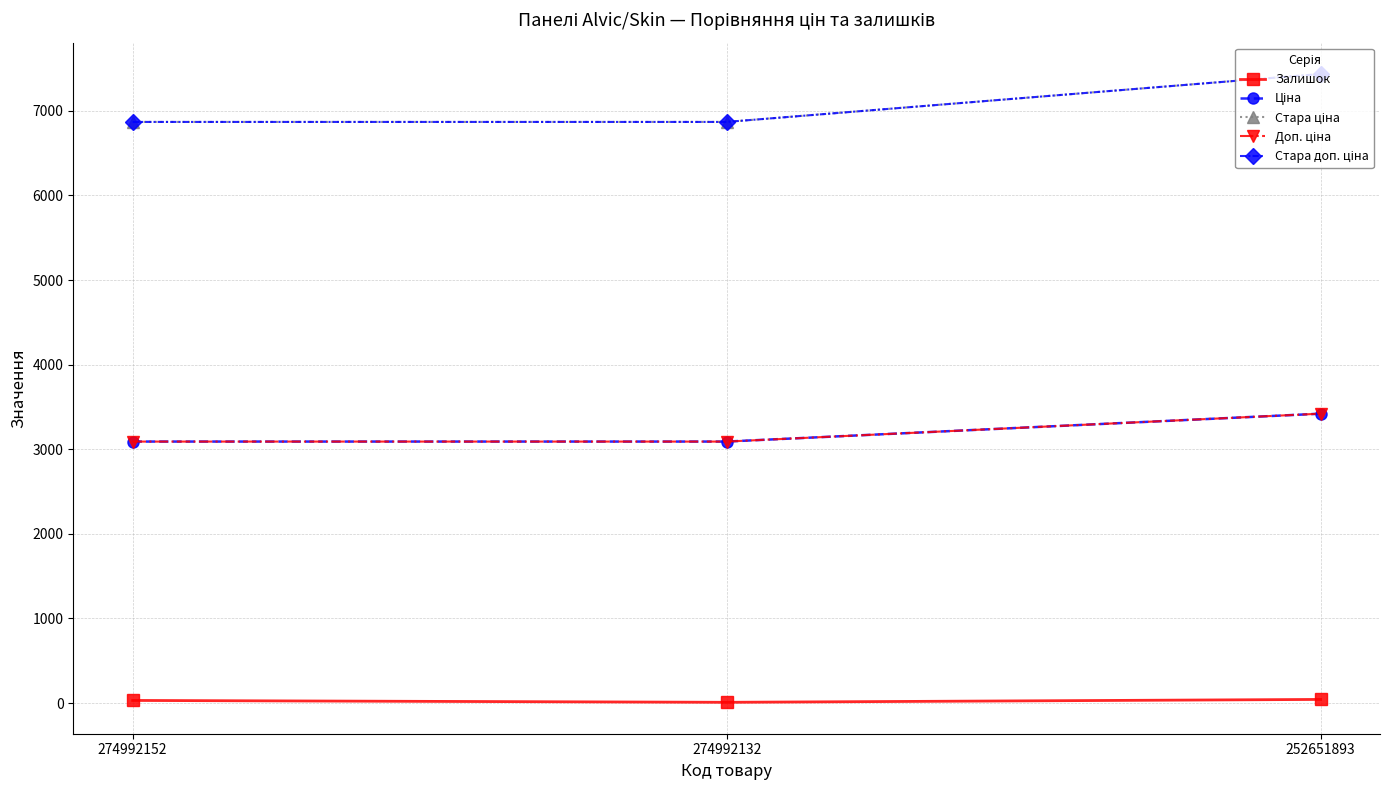

Does the chart have visible grid lines?

Yes